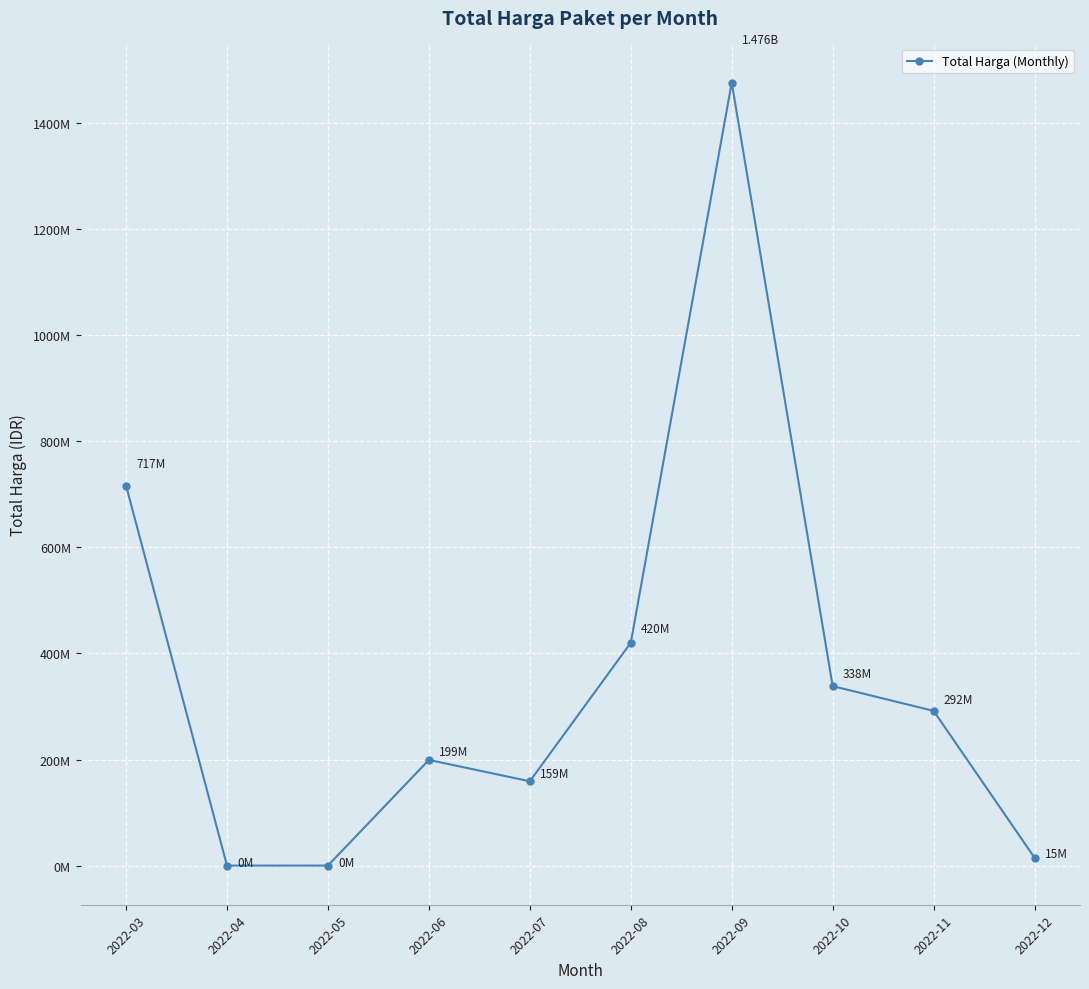

Reading left to right, what are all the values shown in this chart?

716507745	0	0	199200000	158950000	420075000	1476159000	338343150	291660000	14750000